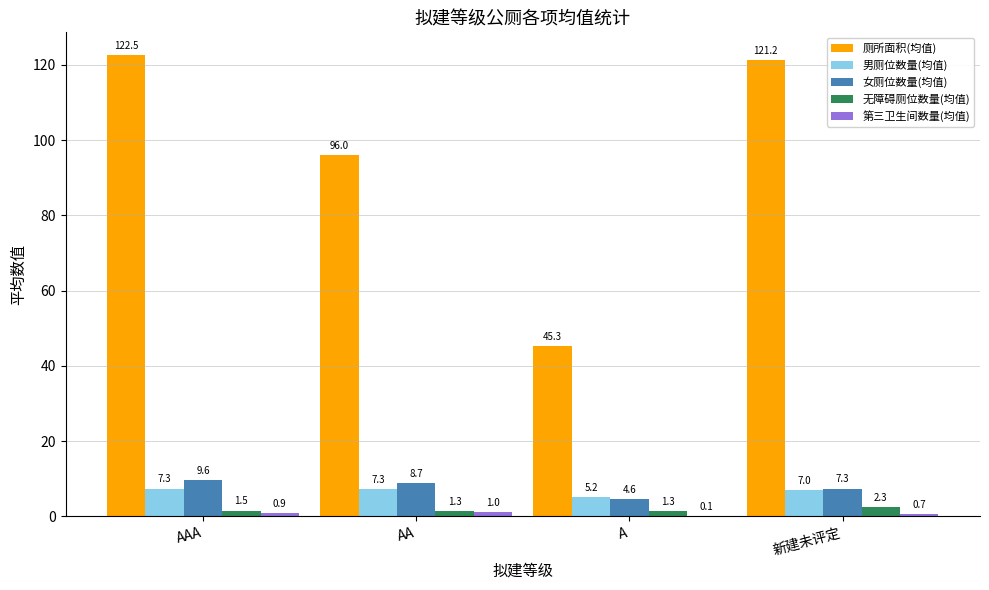

Is it true that 男厕位数量(均值) equals 5.2 at A?

True